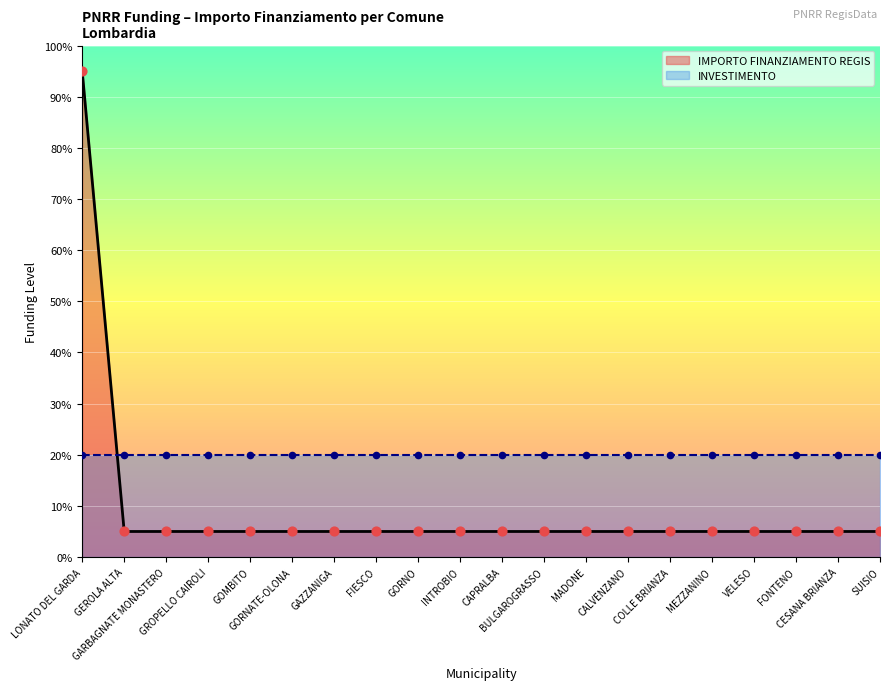

Which has a higher value, BULGAROGRASSO or GEROLA ALTA?

BULGAROGRASSO